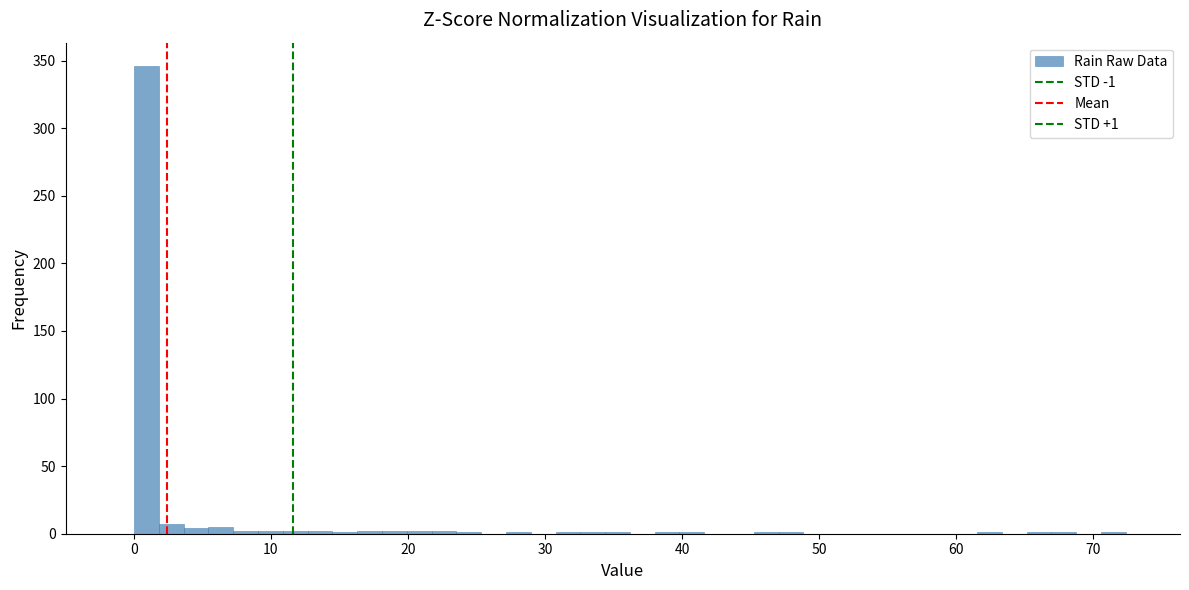

Read against the x-axis, roughly where is the centre of the tallest bar?

1